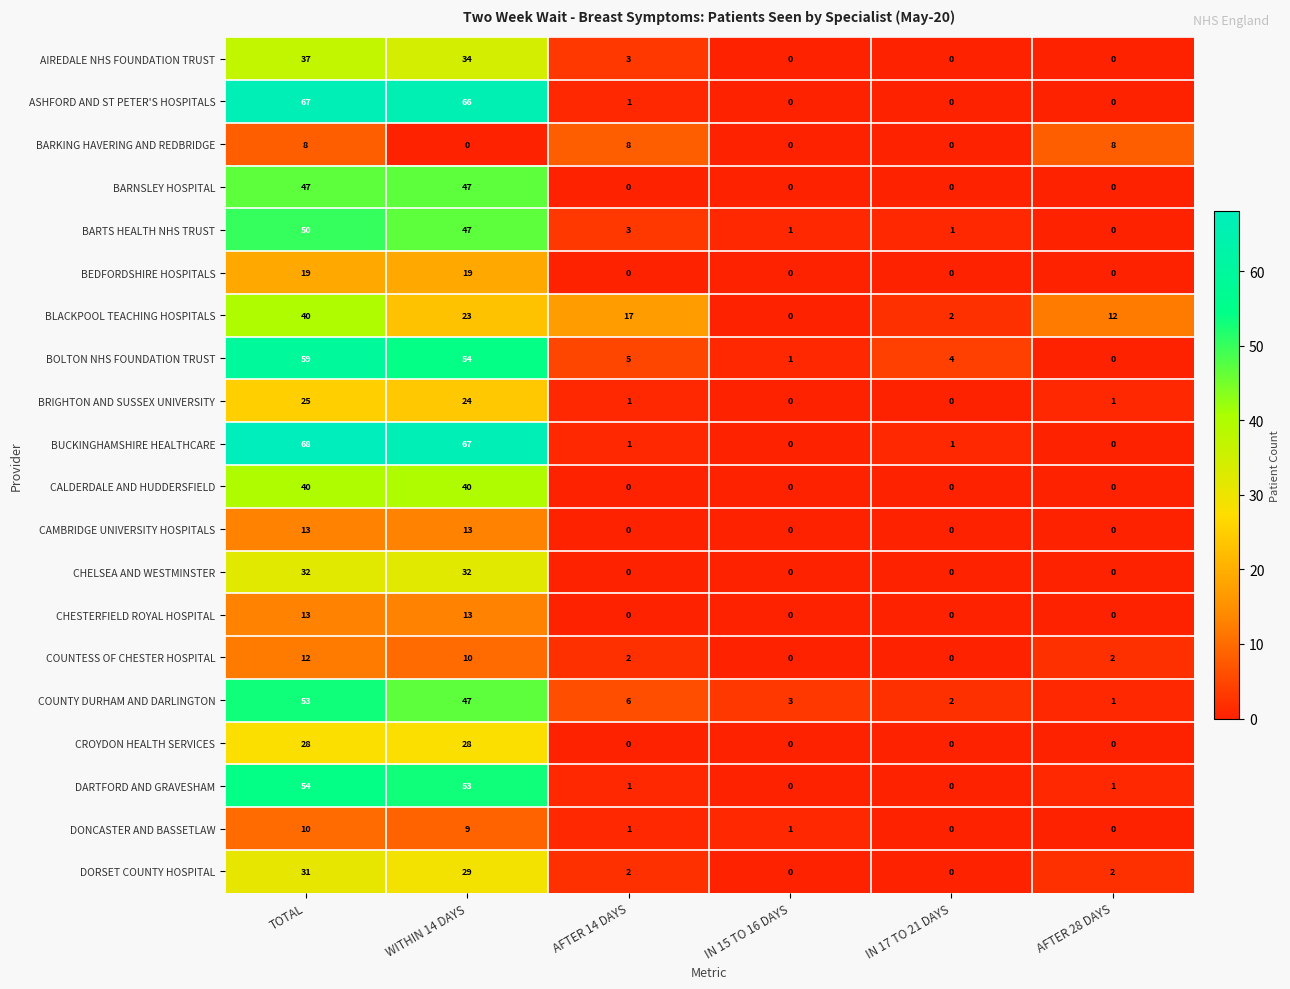

Which series has the widest spread of values?

BUCKINGHAMSHIRE HEALTHCARE